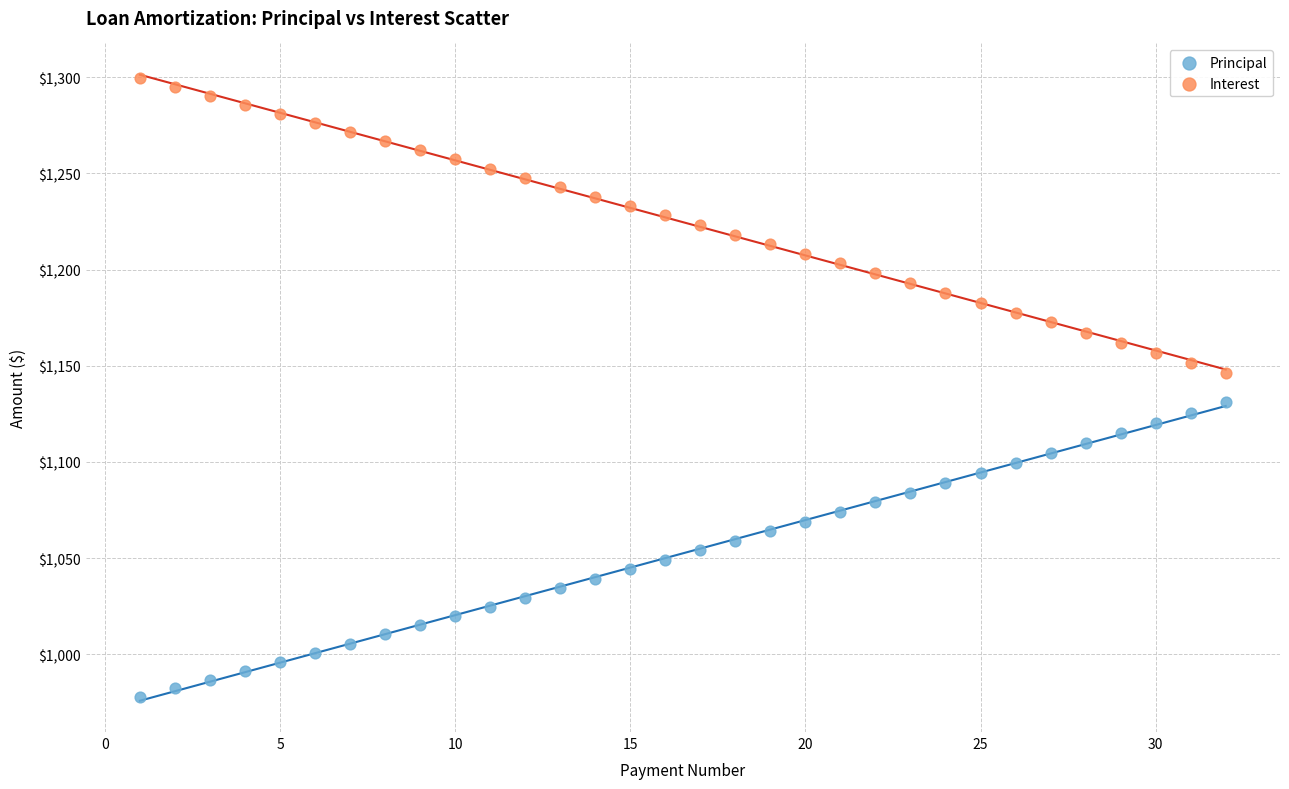

Which series contains the highest Y value?

Interest